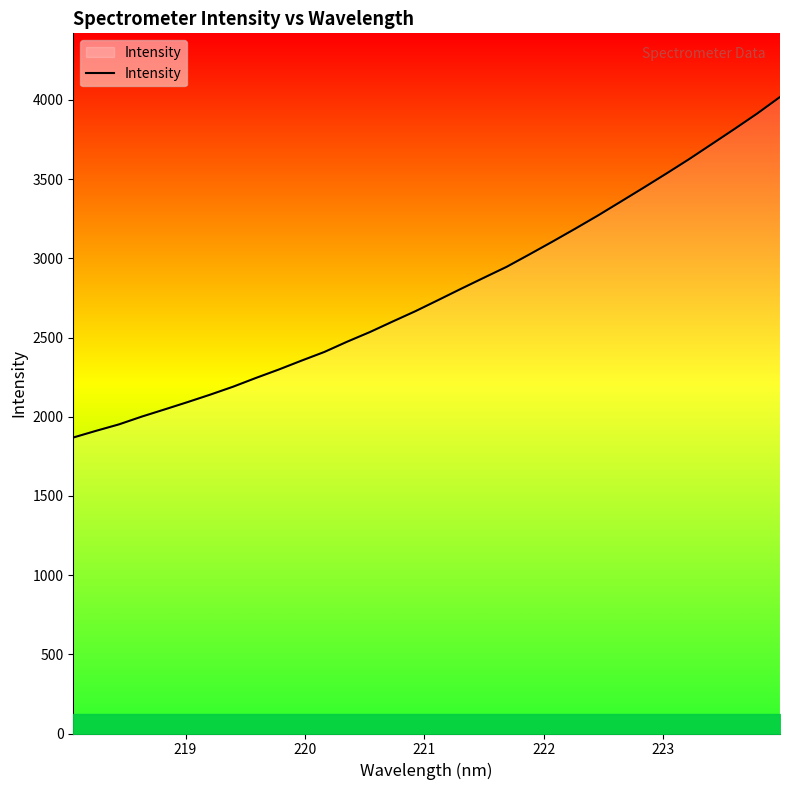

What is the greatest value displayed?

4018.5